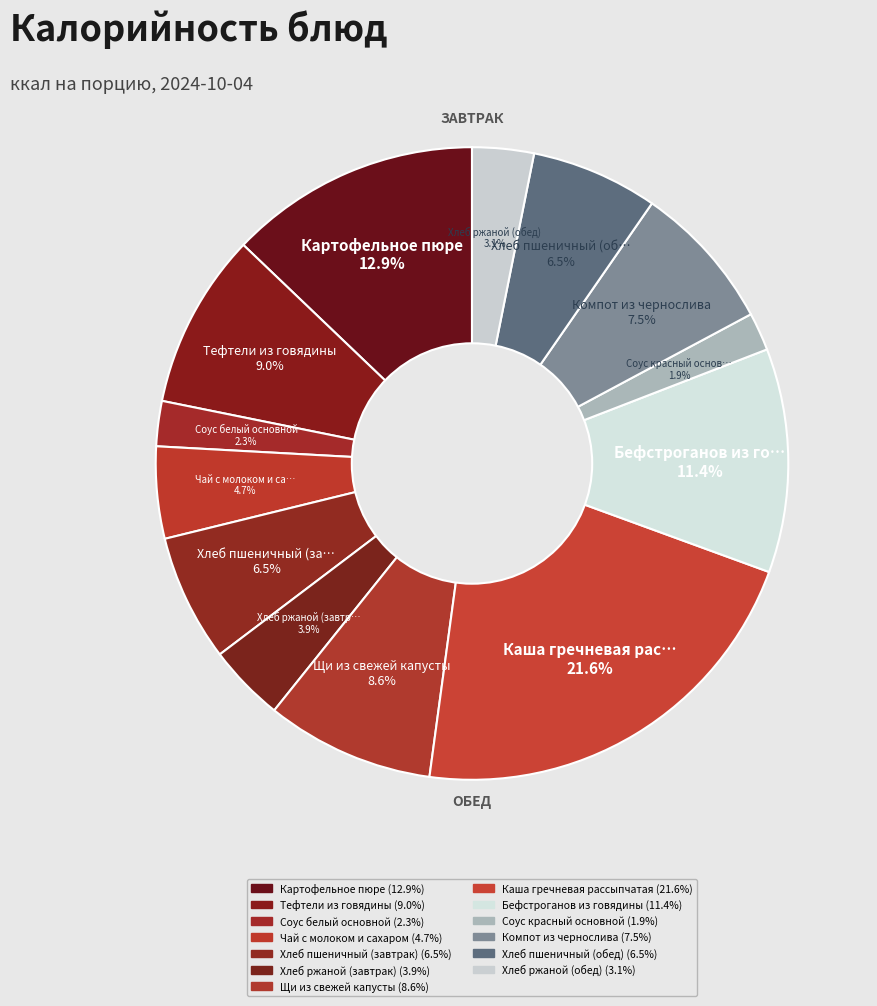

What percentage do Хлеб ржаной (обед) and Чай с молоком и сахаром together represent?

7.8%